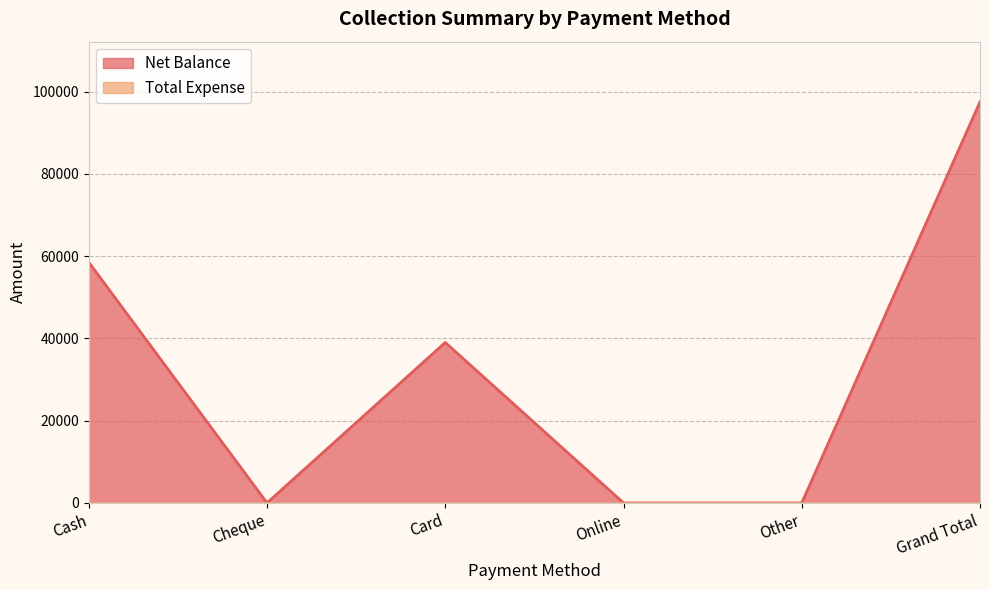

Rank the categories by value from highest to lowest.

Grand Total, Cash, Card, Cheque, Online, Other